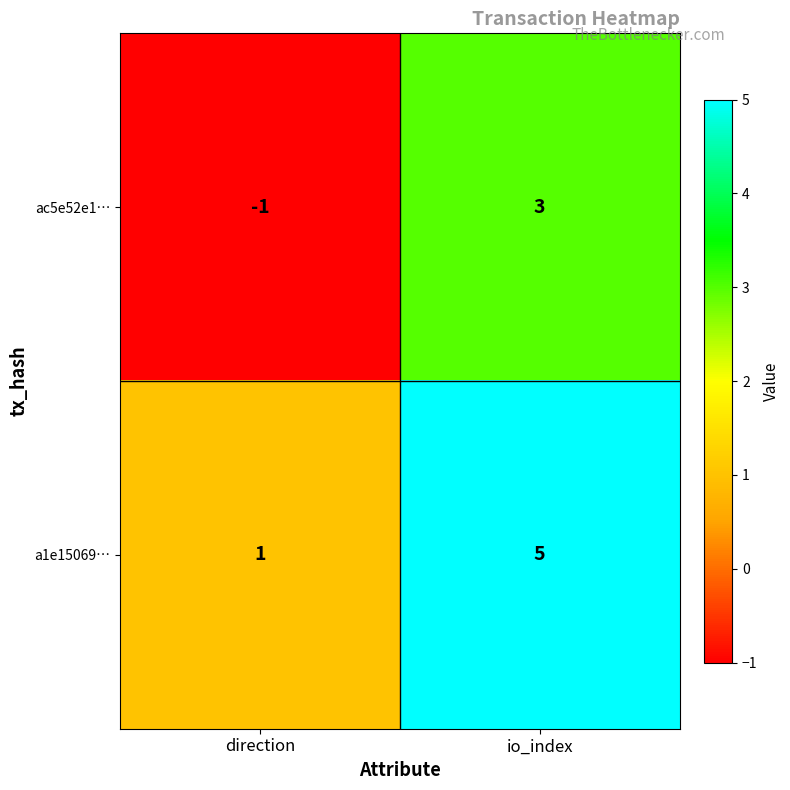

At which label does ac5e52e1… reach its minimum?

direction